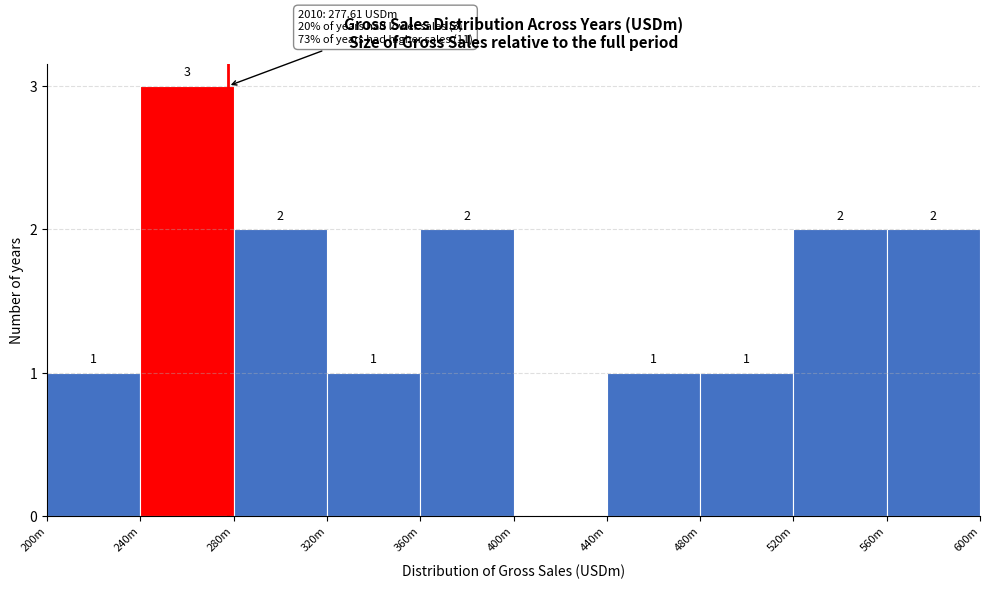

Reading left to right, extract all data points from this chart.

200m=1	240m=3	280m=2	320m=1	360m=2	400m=0	440m=1	480m=1	520m=2	560m=2